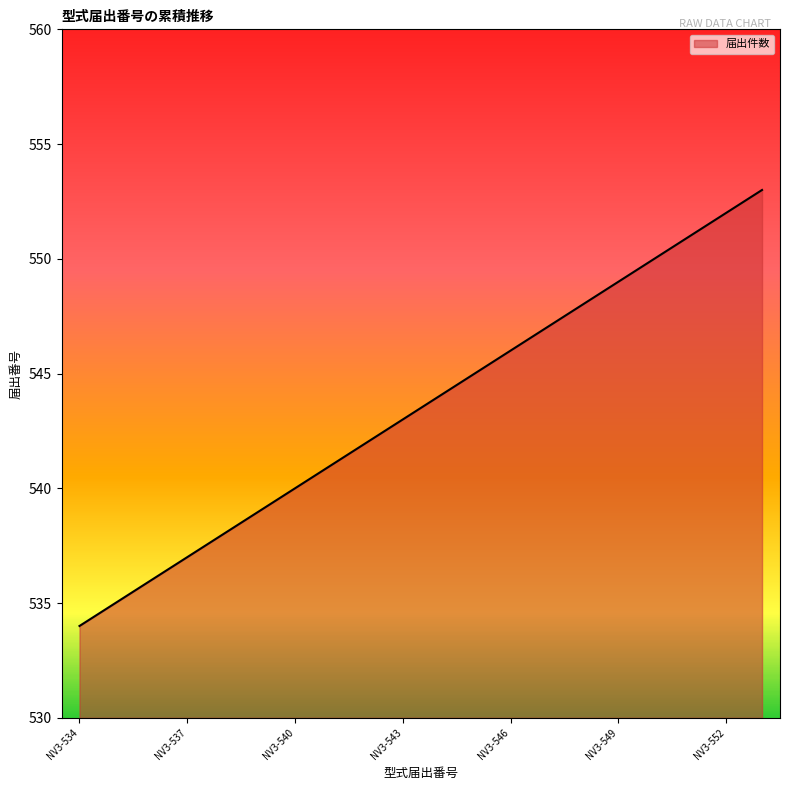

What is the maximum value shown in the chart?

553